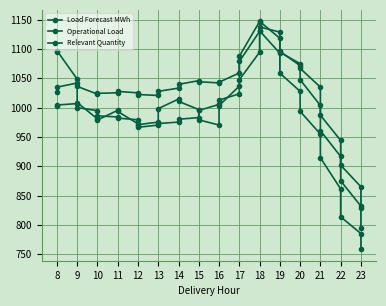

What is the maximum value for Relevant Quantity?

1130.8